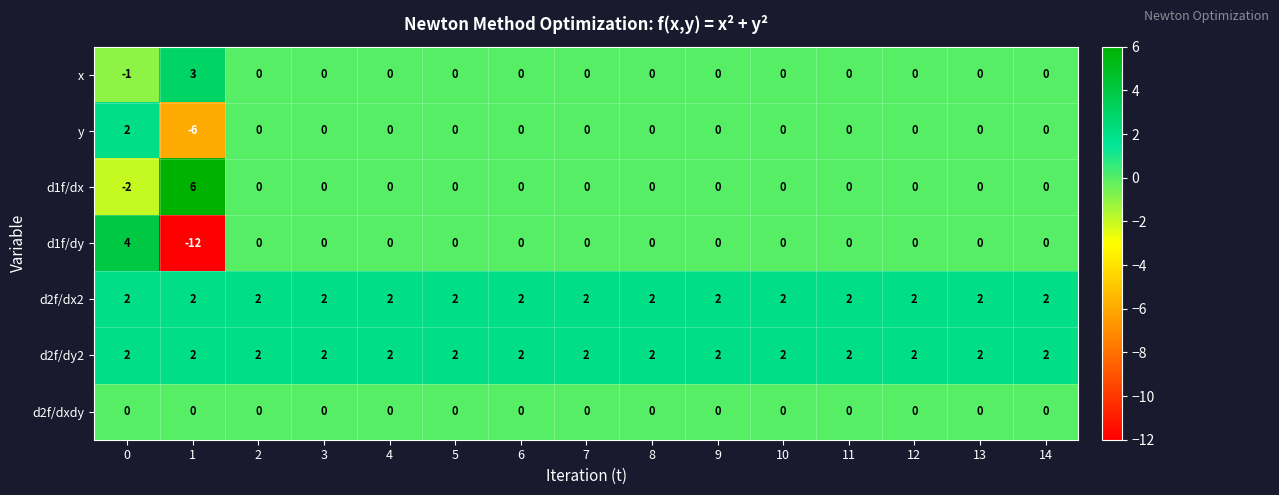

Is it true that y equals 0 at 5?

True